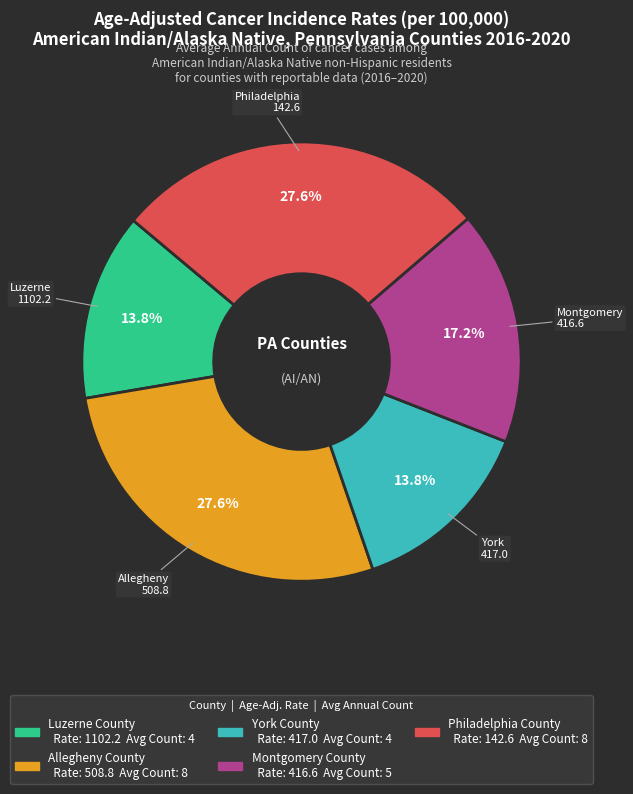

What is the ratio of the value at York County to the value at Allegheny County?

0.5